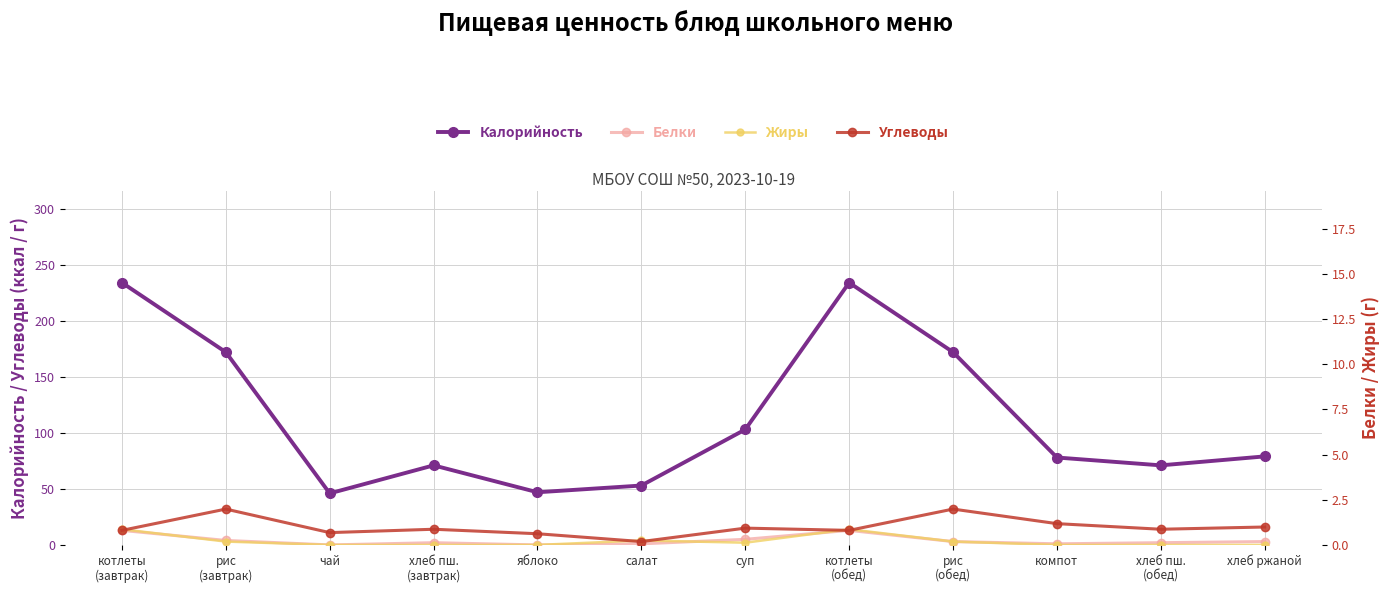

Is it true that Белки equals 3 at суп?

False